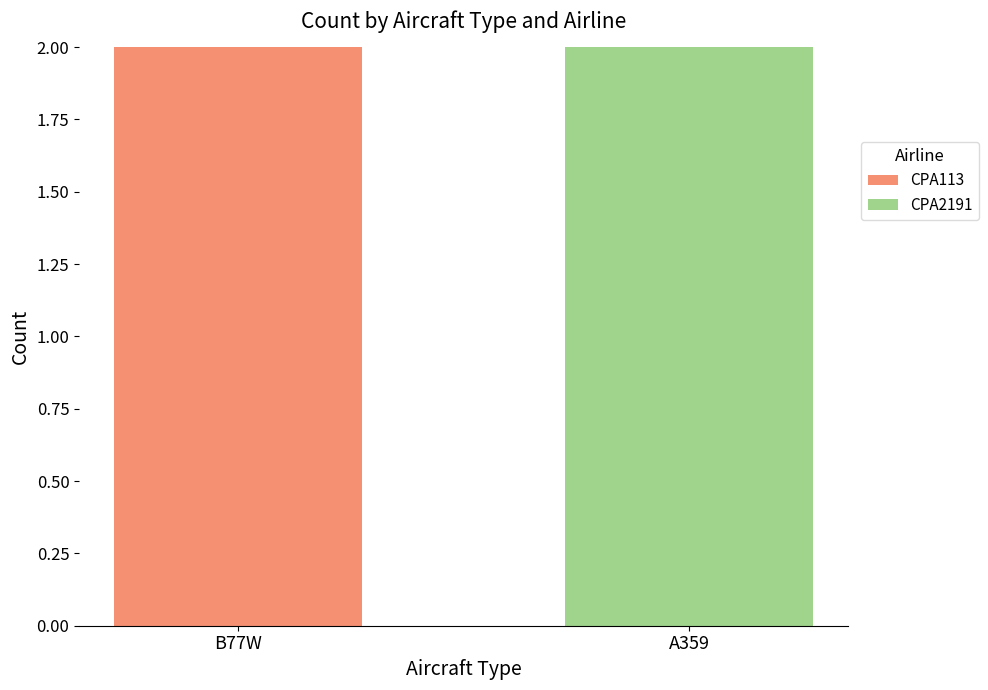

What is the total value across all series at A359?

2